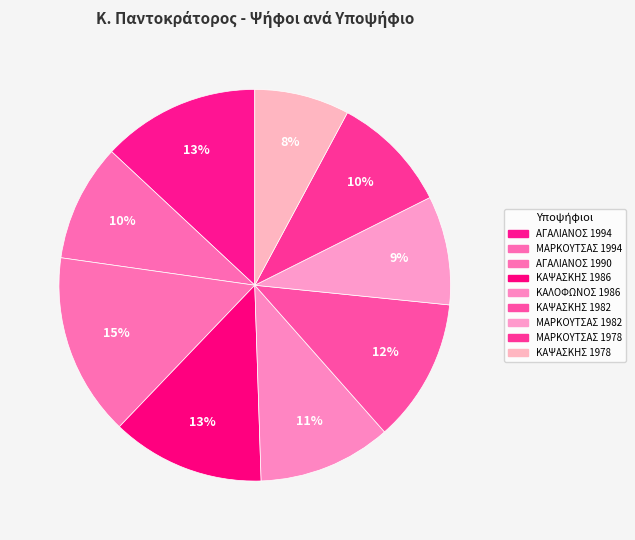

Count the number of slices in the pie.

9